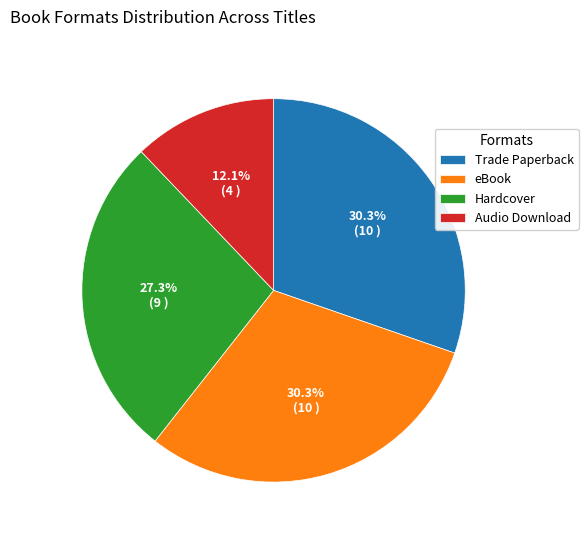

Is there any slice that represents more than half of the pie?

No